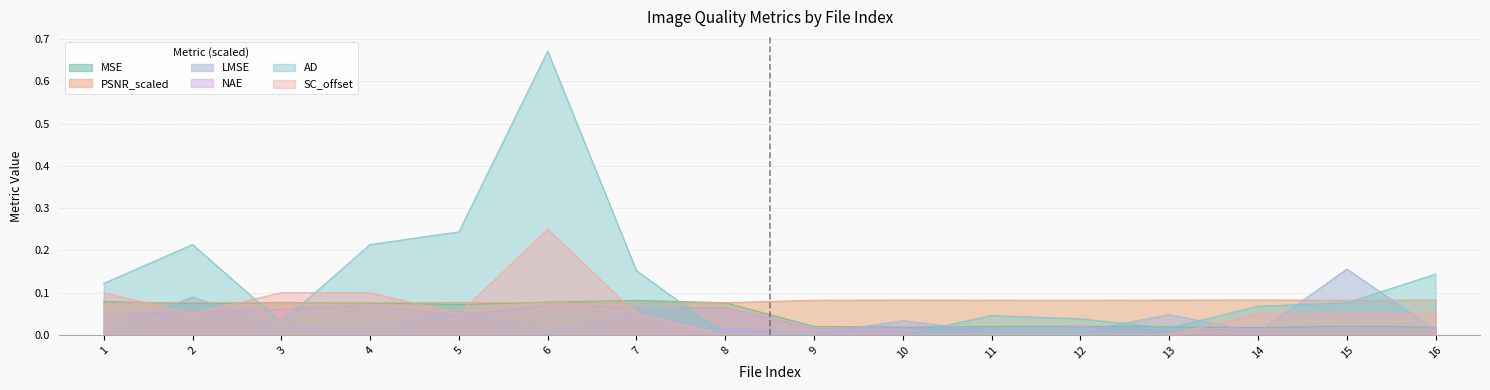

What is the greatest value displayed?

0.7